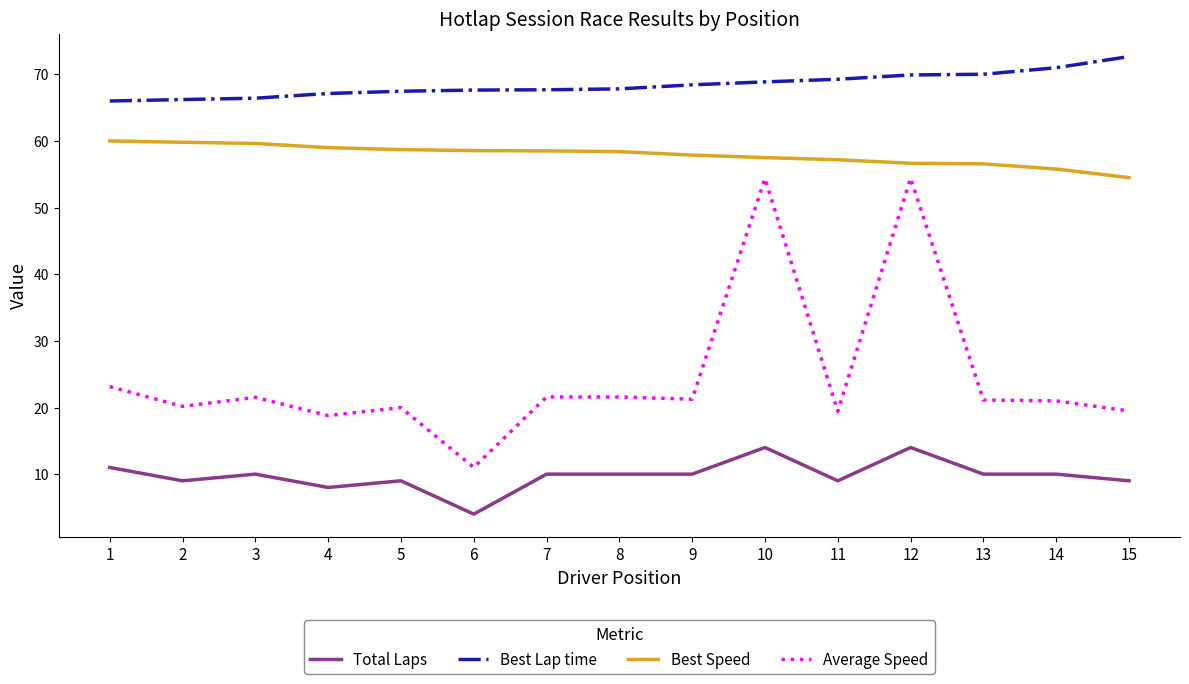

Which series has the largest total across all categories?

Best Lap time